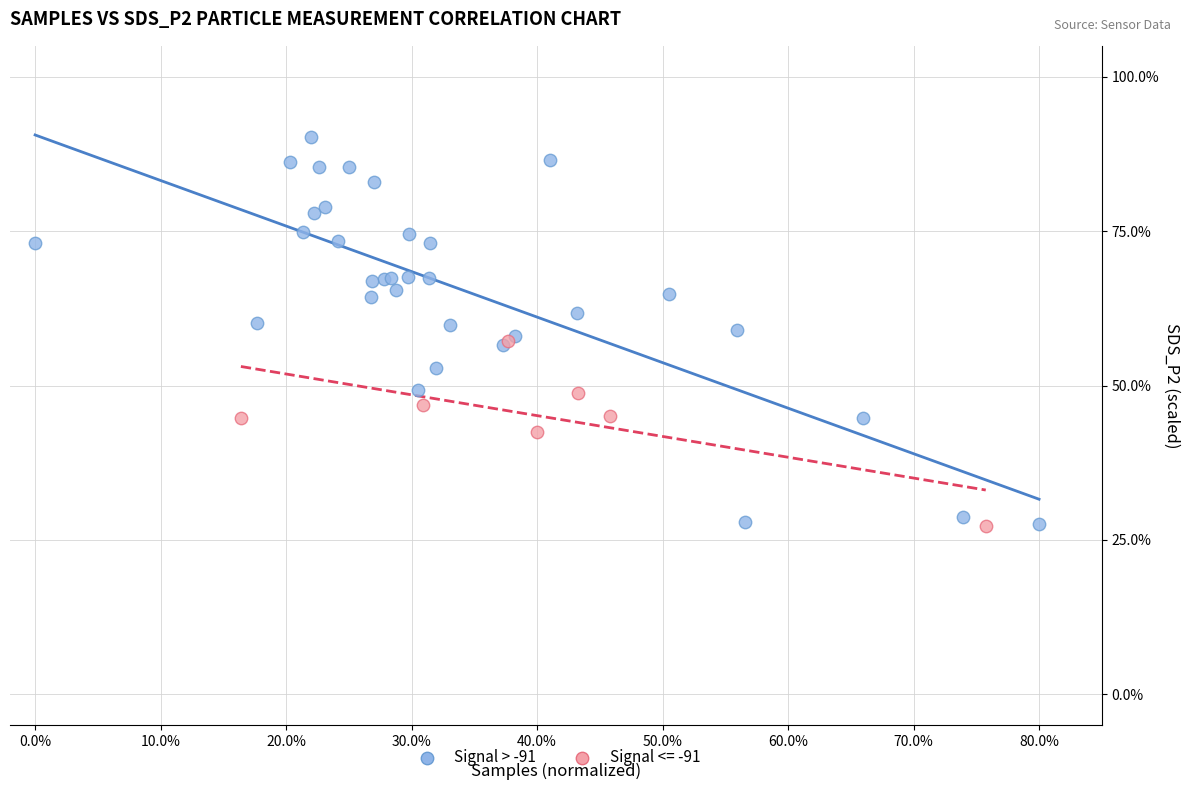

Which series has the widest spread of Y values?

Signal > -91